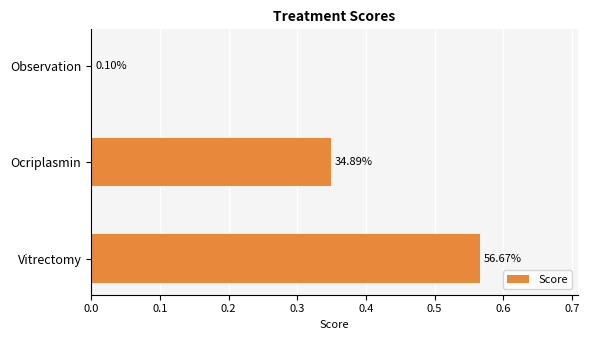

Are the bars horizontal?

Yes